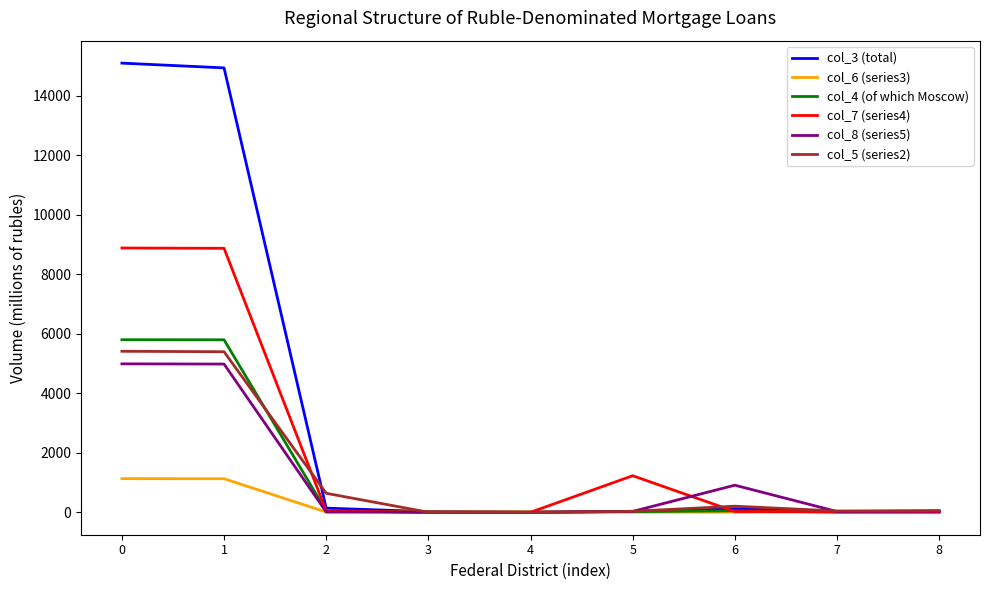

Which series has the largest total across all categories?

col_3 (total)